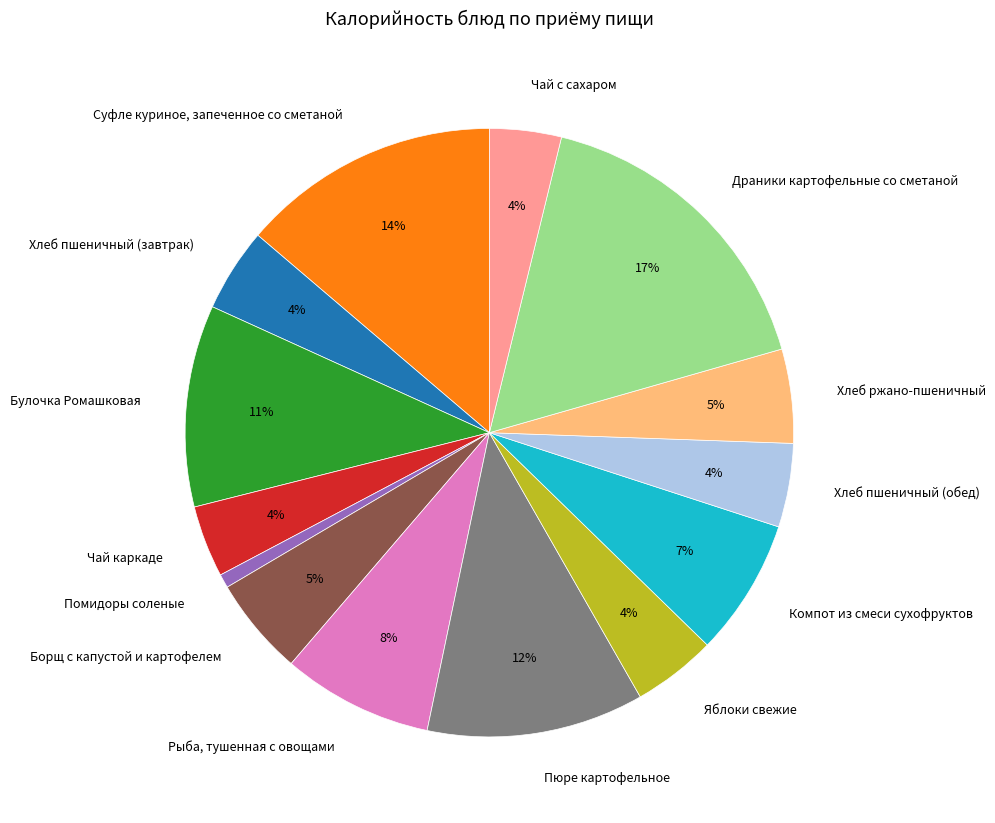

What is the ratio of the value at Борщ с капустой и картофелем to the value at Булочка Ромашковая?

0.5